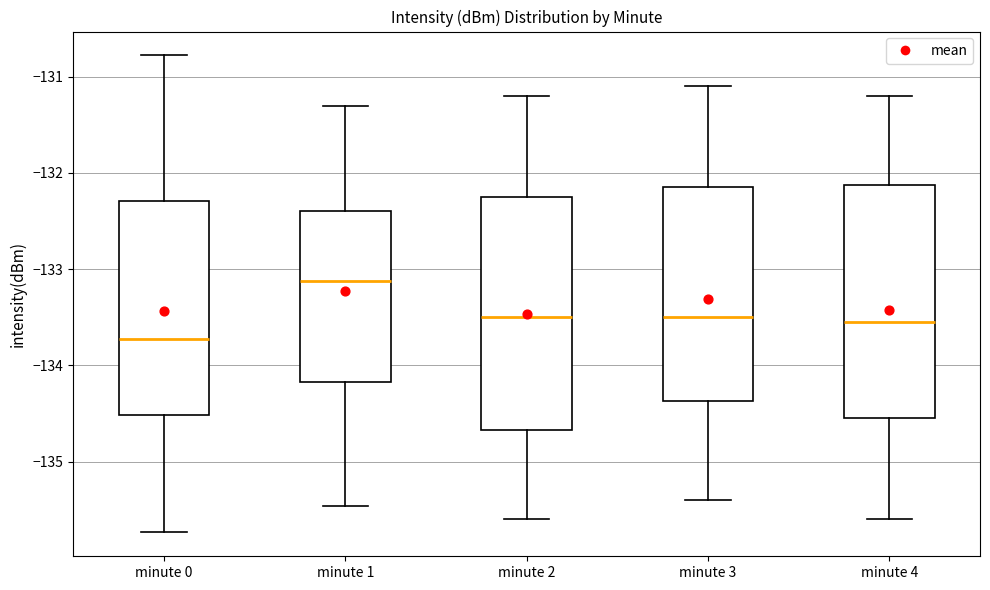

Which box has the lowest median line?

minute 0